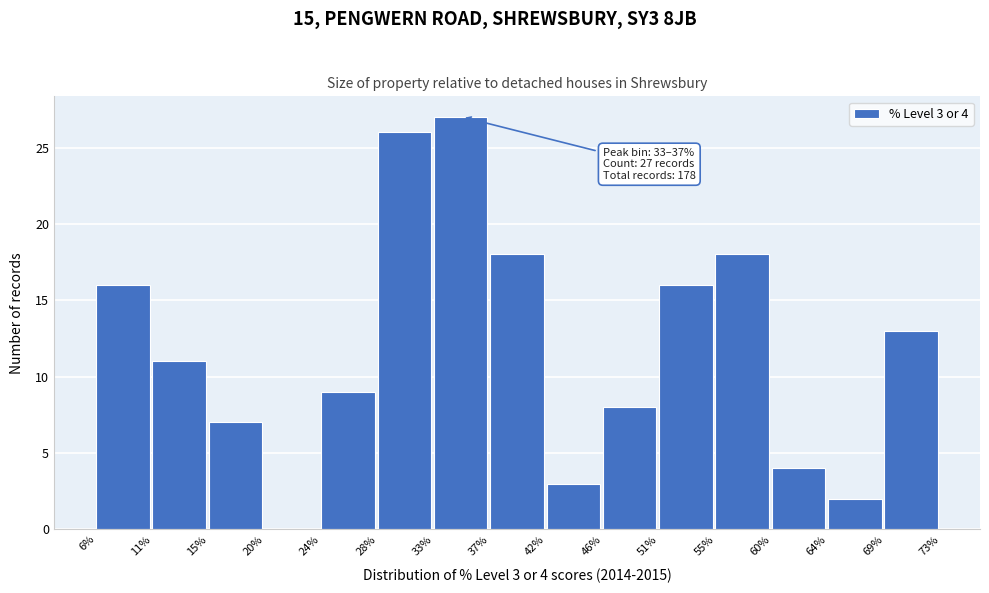

Over which range of the x-axis is the bar tallest?

33% to 37%